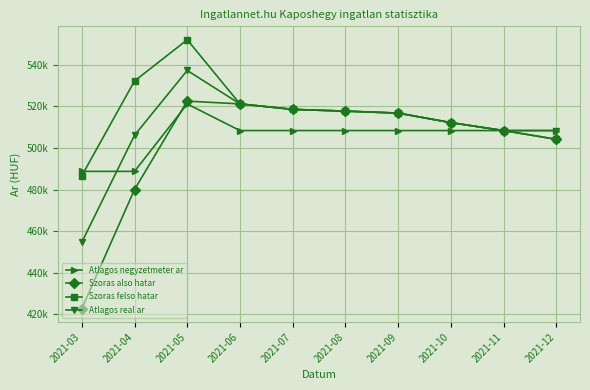

What are all the series names shown in the legend?

Atlagos negyzetmeter ar, Szoras also hatar, Szoras felso hatar, Atlagos real ar